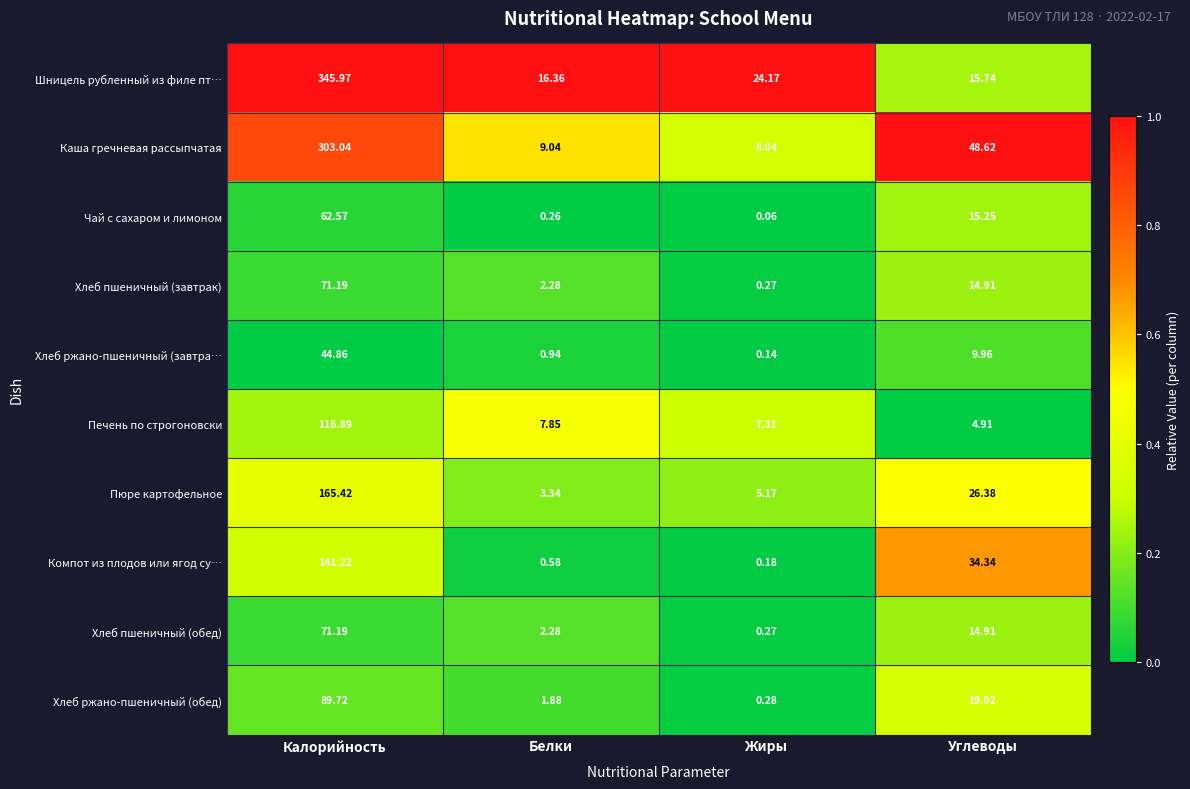

At which label does Шницель рубленный из филе пт… first exceed 24?

Калорийность